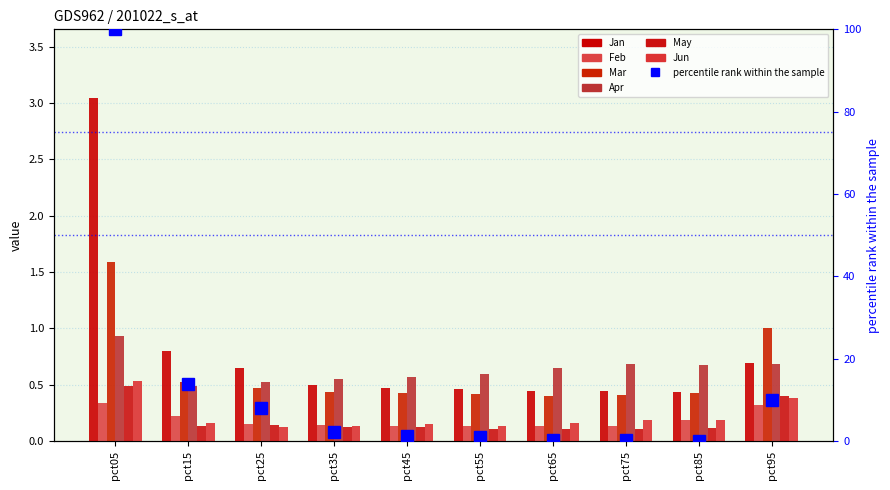

Is the value of Mar at pct35 greater than the value of Jun at pct15?

Yes